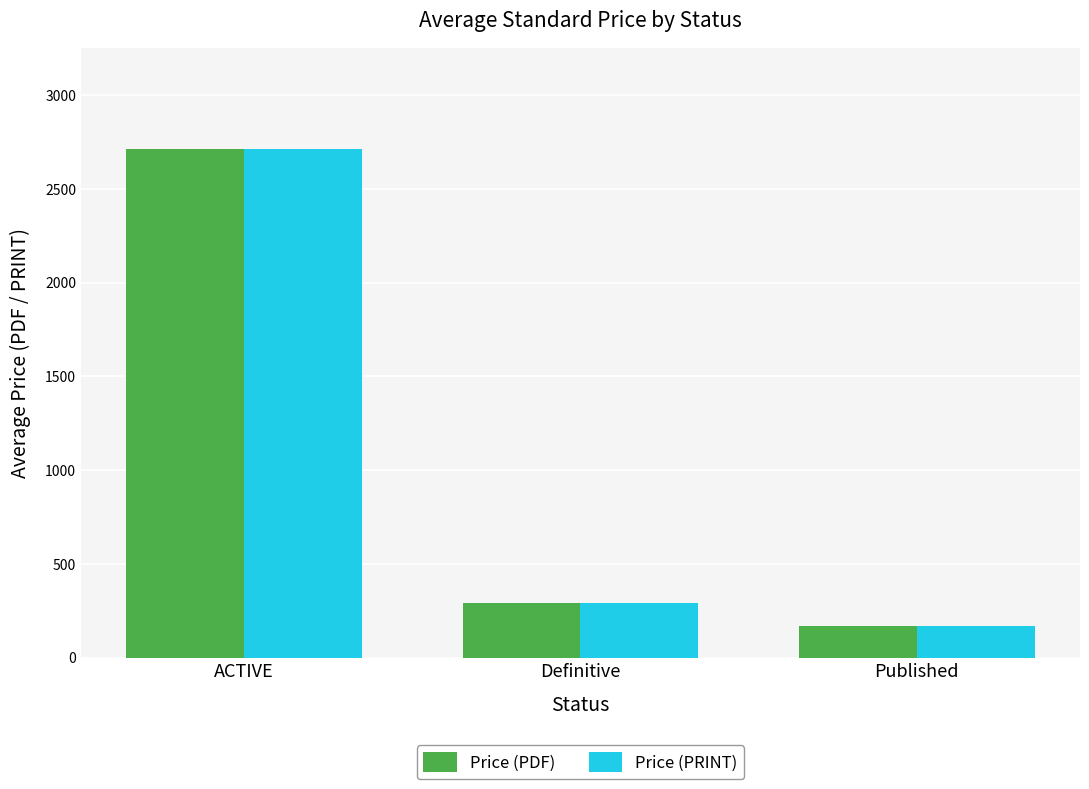

What is the sum of all Price (PRINT) values?

3171.3